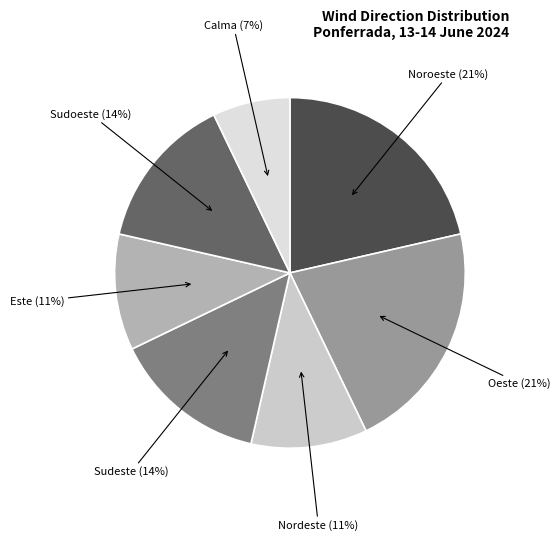

How many slices are in this pie chart?

7